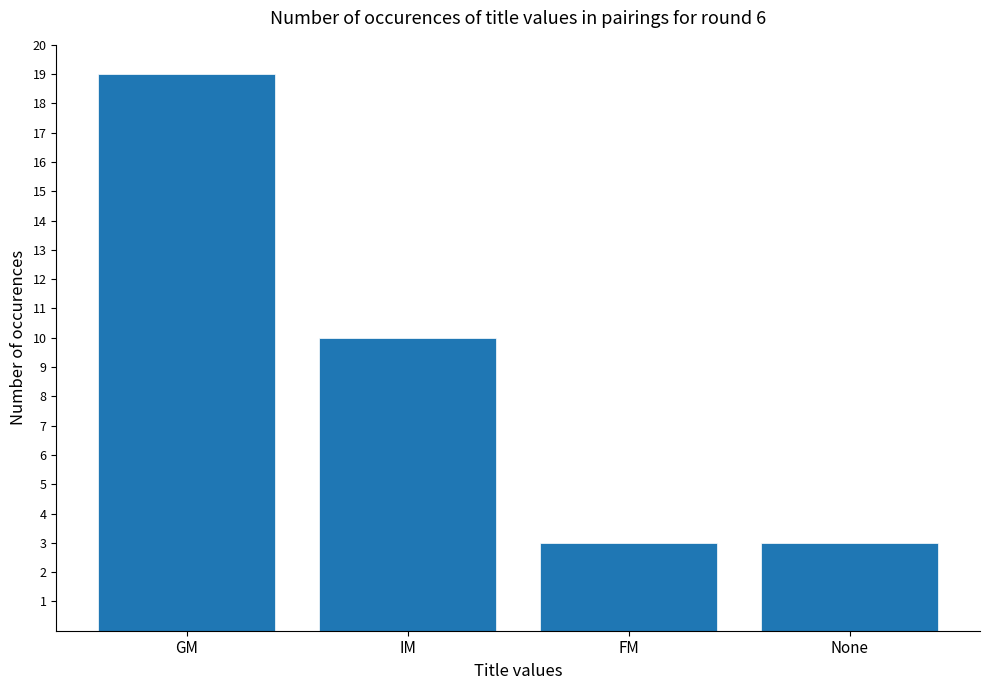

Are the bars horizontal?

No